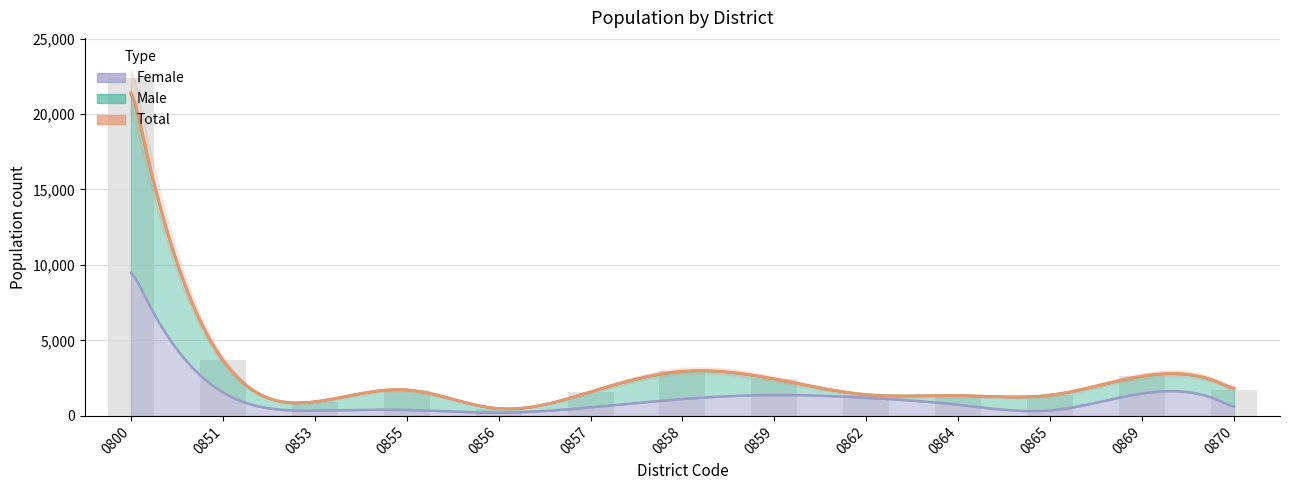

What is the sum of the Female values at 0865 and 0858?

1479